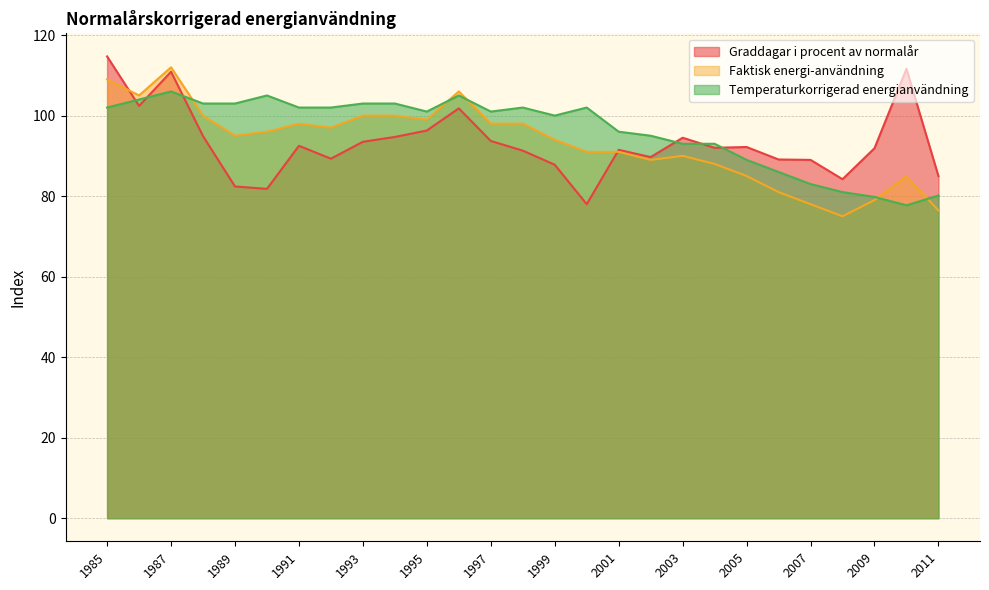

Reading left to right, extract all data points from this chart.

Graddagar i procent av normalår: 114.7	102.4	110.9	94.9	82.4	81.8	92.5	89.3	93.5	94.7	96.3	101.8	93.7	91.3	87.8	78.0	91.5	89.7	94.5	92.0	92.2	89.1	89.0	84.2	91.9	111.6	85.0
Faktisk energi-användning: 109.0	105.0	112.0	100.0	95.0	96.0	98.0	97.0	100.0	100.0	99.0	106.0	98.0	98.0	94.0	91.0	91.0	89.0	90.0	88.0	85.0	81.0	78.0	75.0	79.0	84.9	76.5
Temperaturkorrigerad energianvändning: 102.0	104.0	106.0	103.0	103.0	105.0	102.0	102.0	103.0	103.0	101.0	105.0	101.0	102.0	100.0	102.0	96.0	95.0	93.0	93.0	89.0	86.0	83.0	81.0	79.8	77.7	80.2